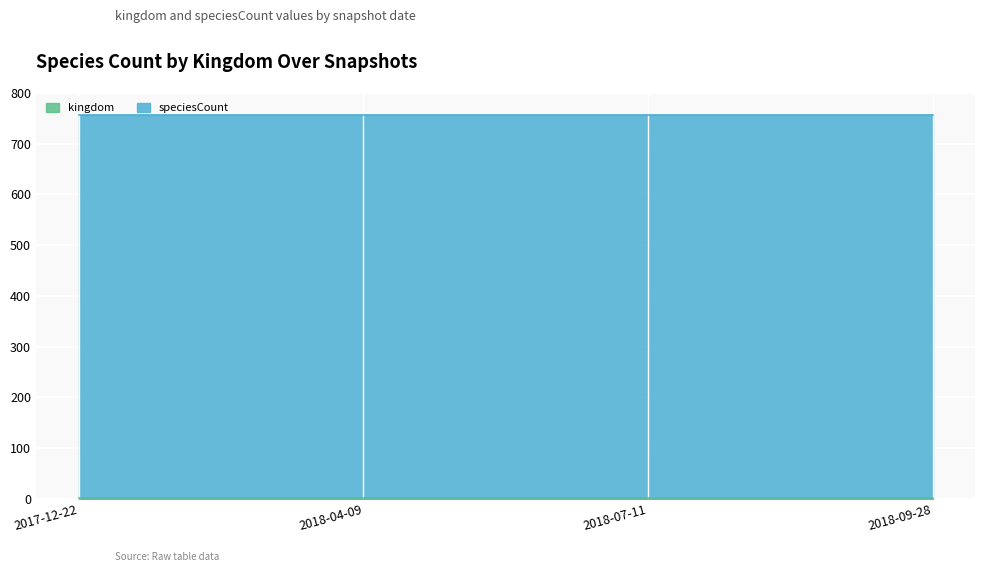

Between 2018-04-09 and 2018-07-11, which series saw the biggest shift?

kingdom